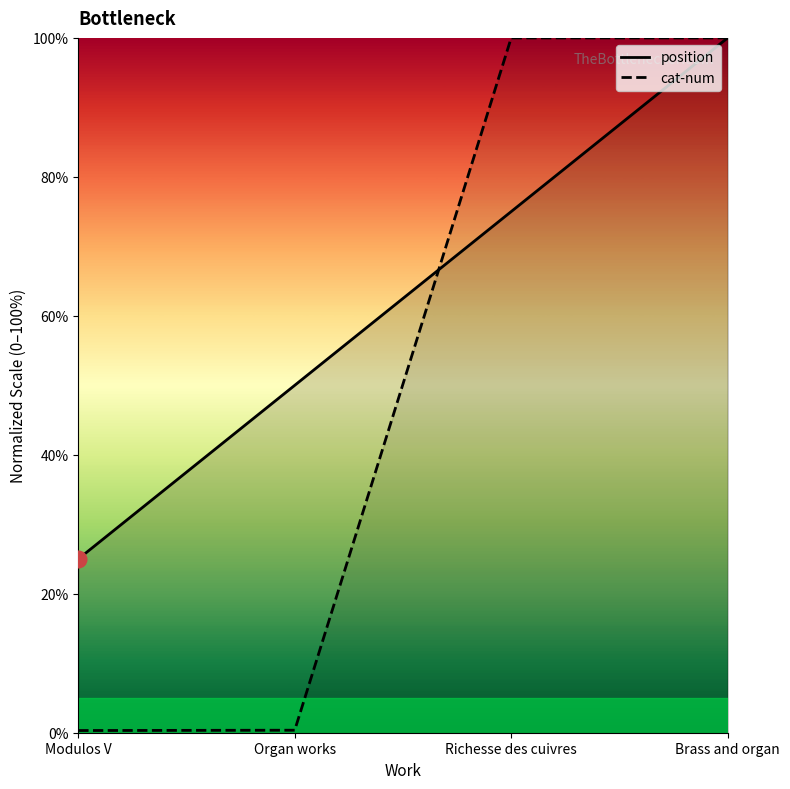

Rank the series at Richesse des cuivres from highest to lowest value.

cat-num, position